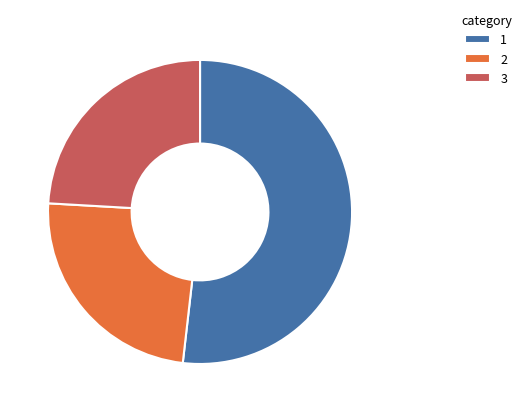

Which slice represents more than half of the pie?

1